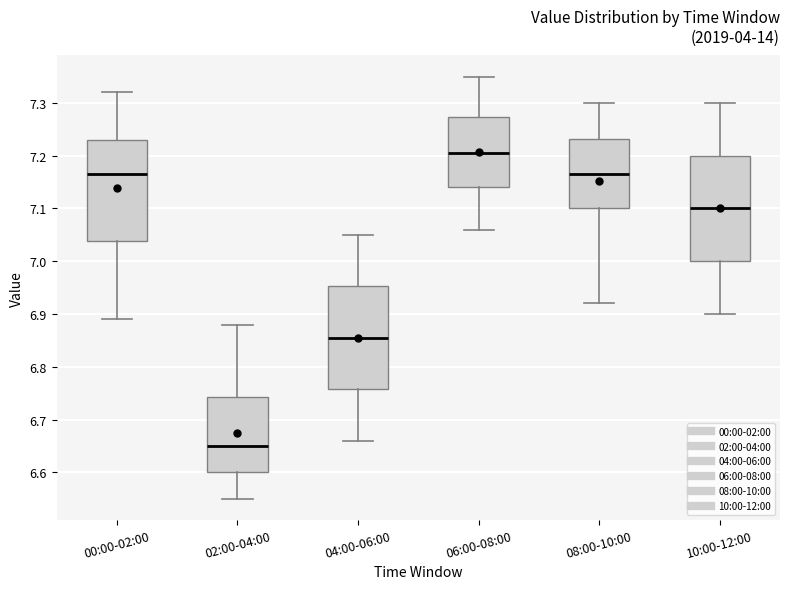

Reading left to right, read every box against the y-axis: the position of its median line, the range the box covers, and the ends of its whiskers. The values are not printed on the chart, so give them approximately, as read against the axis.

00:00-02:00: median 7.17, box 7.04 to 7.23, whiskers 6.89 to 7.32
02:00-04:00: median 6.65, box 6.60 to 6.74, whiskers 6.55 to 6.88
04:00-06:00: median 6.86, box 6.76 to 6.95, whiskers 6.66 to 7.05
06:00-08:00: median 7.21, box 7.14 to 7.27, whiskers 7.06 to 7.35
08:00-10:00: median 7.17, box 7.10 to 7.23, whiskers 6.92 to 7.30
10:00-12:00: median 7.10, box 7.00 to 7.20, whiskers 6.90 to 7.30